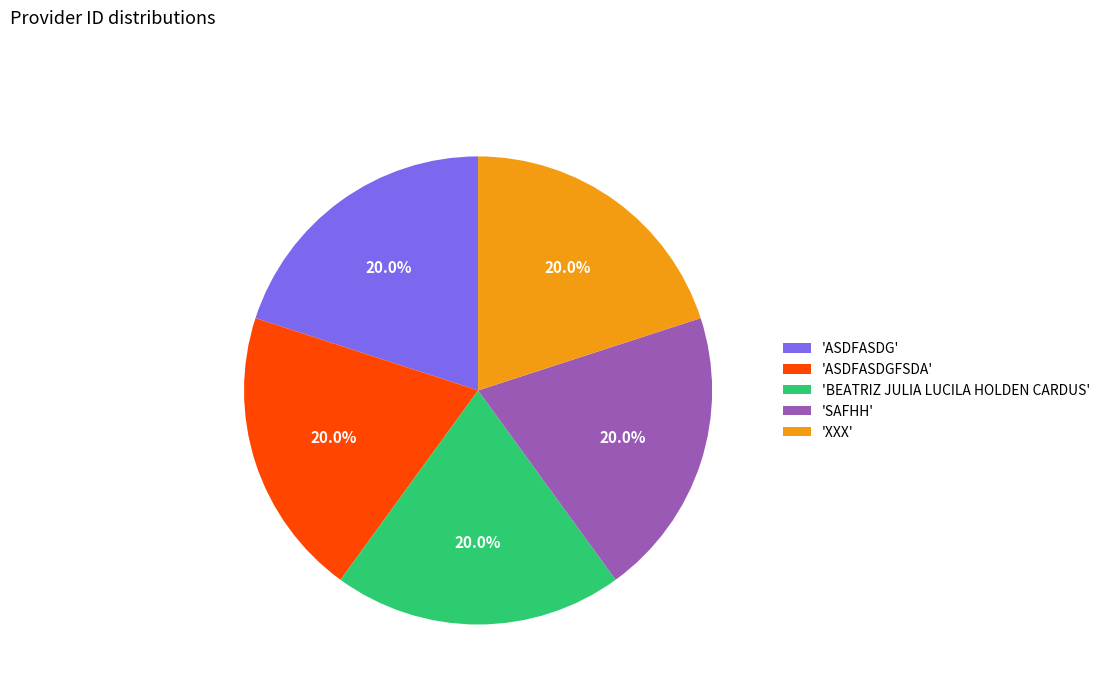

What is the ratio of the value at 'XXX' to the value at 'ASDFASDGFSDA'?

1.0